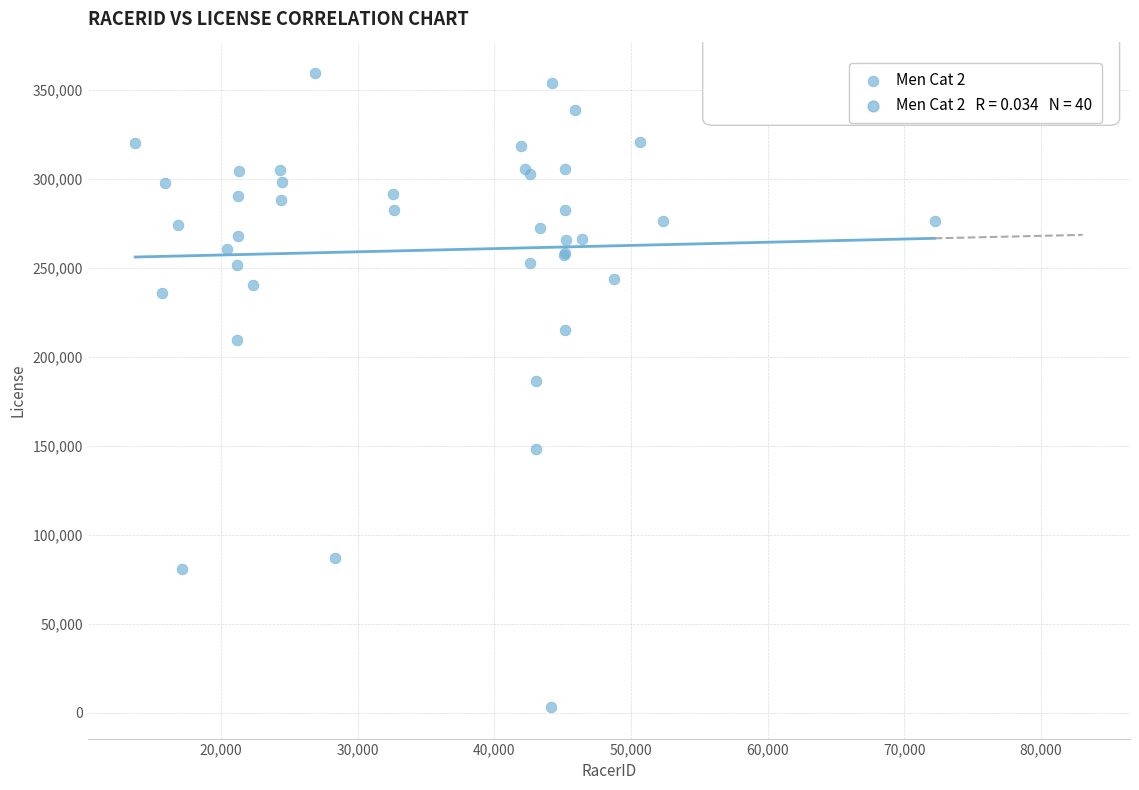

What Y value in the scatter plot is closest to 181253?

186426